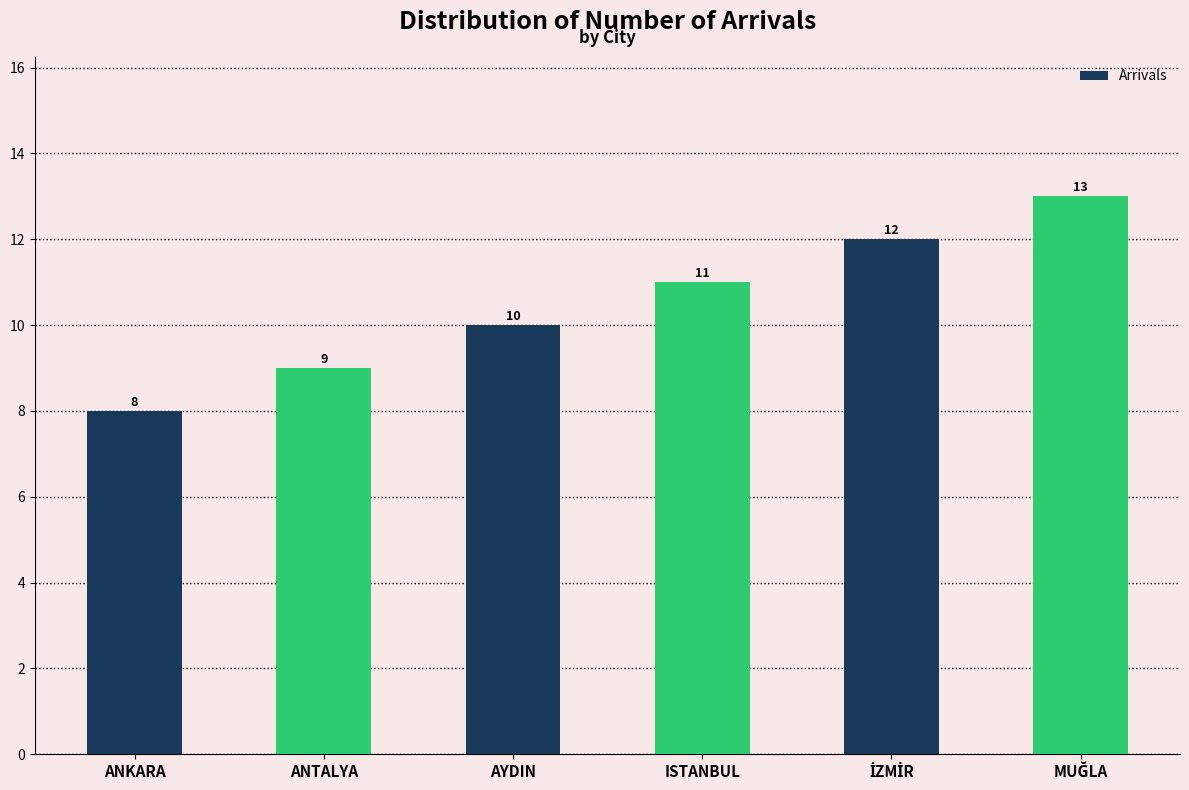

What is the value of the 5th bar from the left?

12